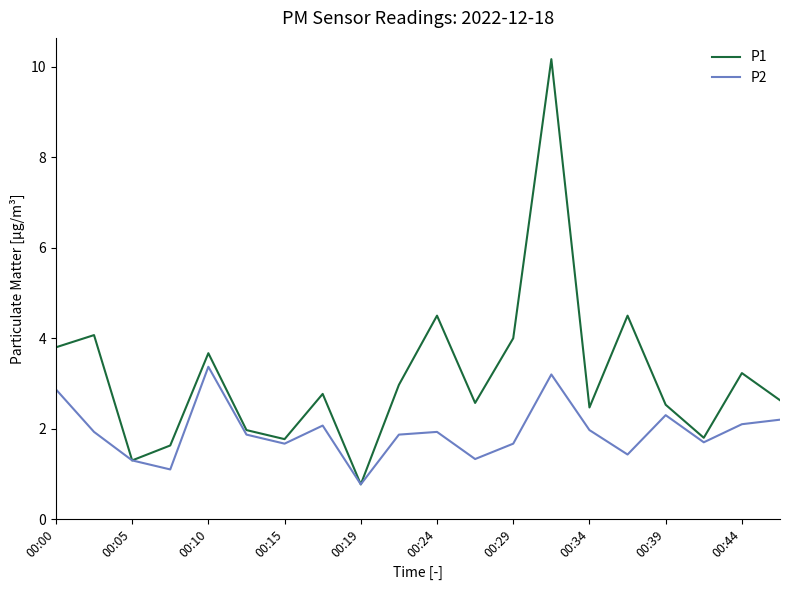

What is the lowest value of the P2 series?

0.8